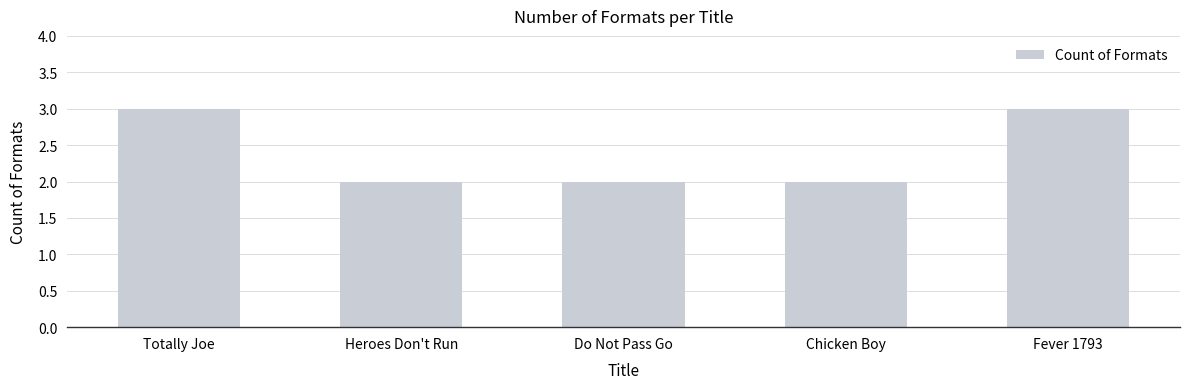

What is the greatest value displayed?

3